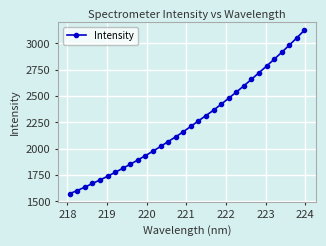

What is the value of the 25th point from the left?

2658.9